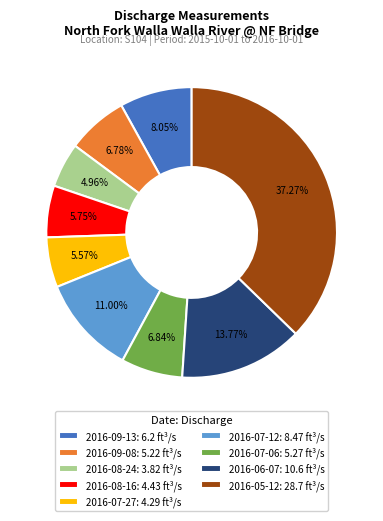

Do 2016-07-12 and 2016-07-06 together represent more than half of the pie?

No